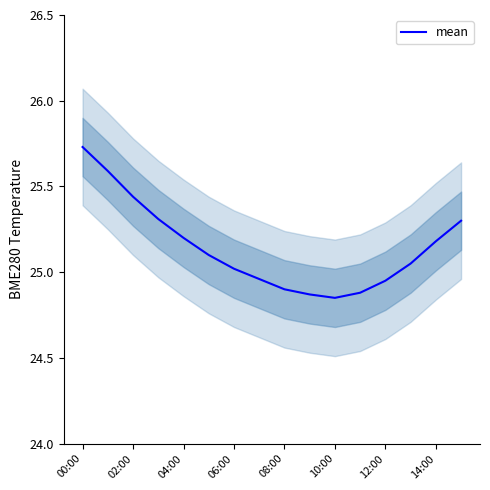

What is the label of the 1st point from the left?

00:00